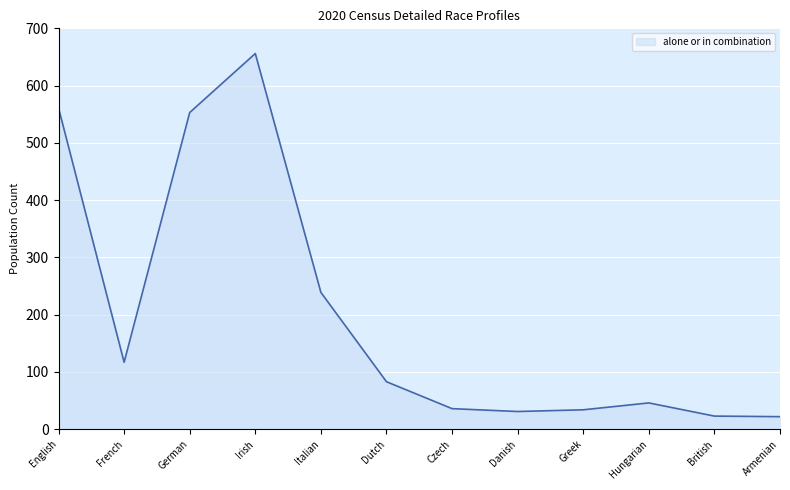

At which category does the data reach its first local peak?

Irish